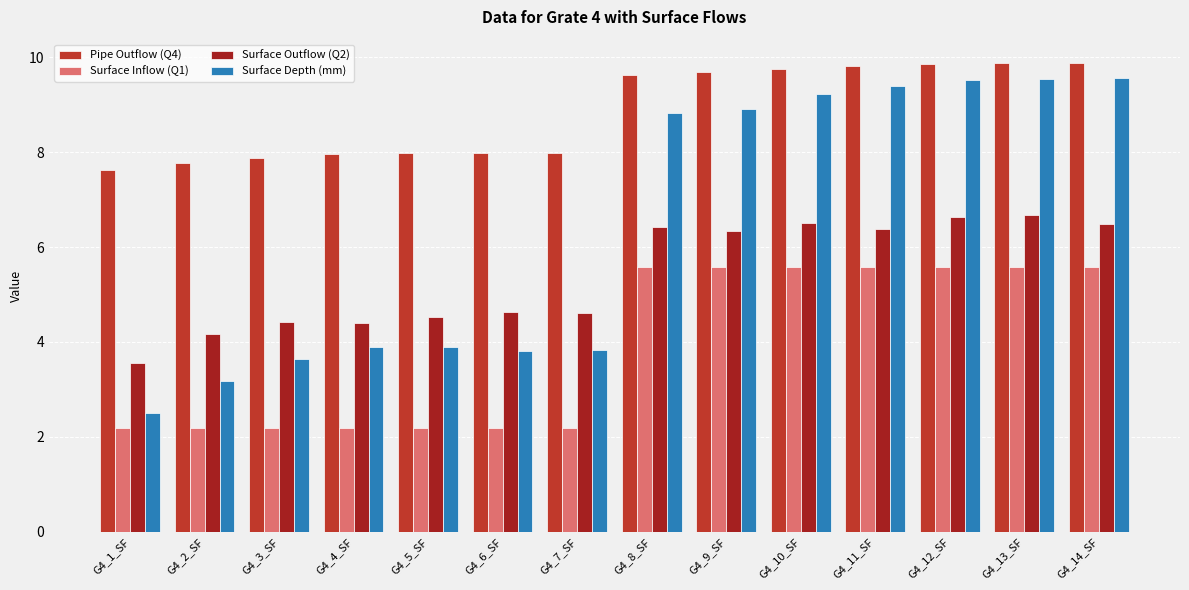

At which category is the sum across all series the highest?

G4_13_SF